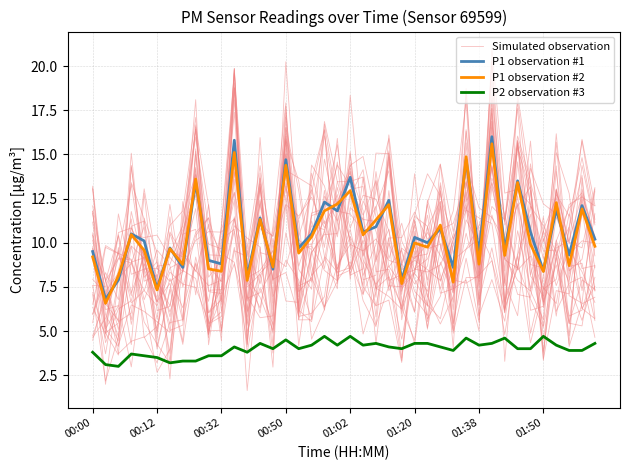

Which series has the largest total across all categories?

P1 observation #1